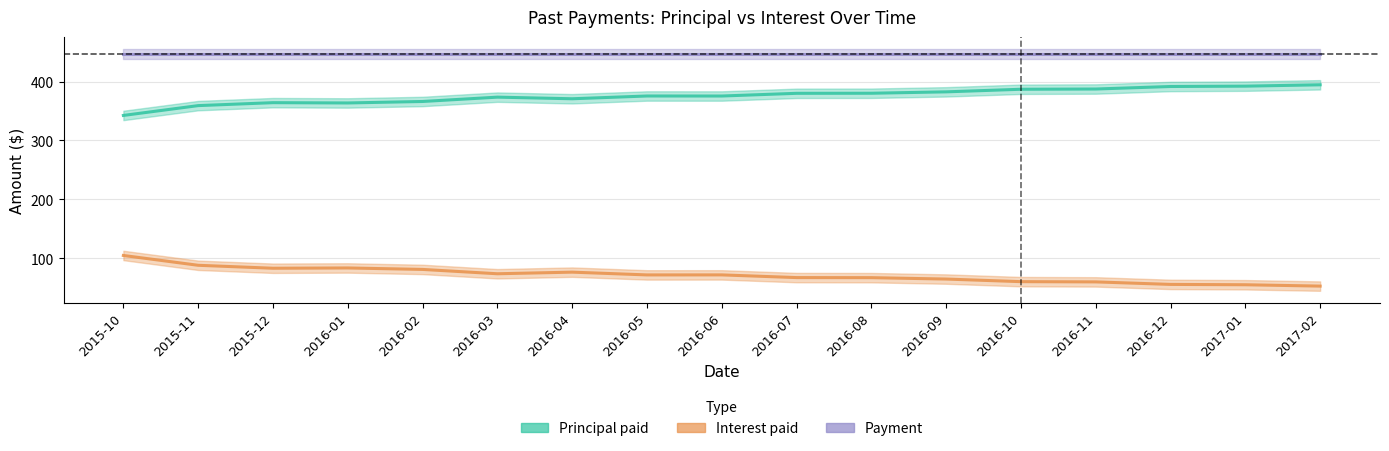

Reading left to right, transcribe all the data shown in this chart.

Principal paid: 342.4	359.1	364.1	363.6	366.1	373.5	370.7	375.4	375.4	380.0	380.1	382.5	386.9	387.3	391.6	392.1	394.4
Interest paid: 104.7	88.0	83.0	83.5	81.0	73.6	76.3	71.7	71.7	67.1	67.0	64.6	60.2	59.8	55.5	54.9	52.6
Payment: 447.1	447.1	447.1	447.1	447.1	447.1	447.1	447.1	447.1	447.1	447.1	447.1	447.1	447.1	447.1	447.1	447.1